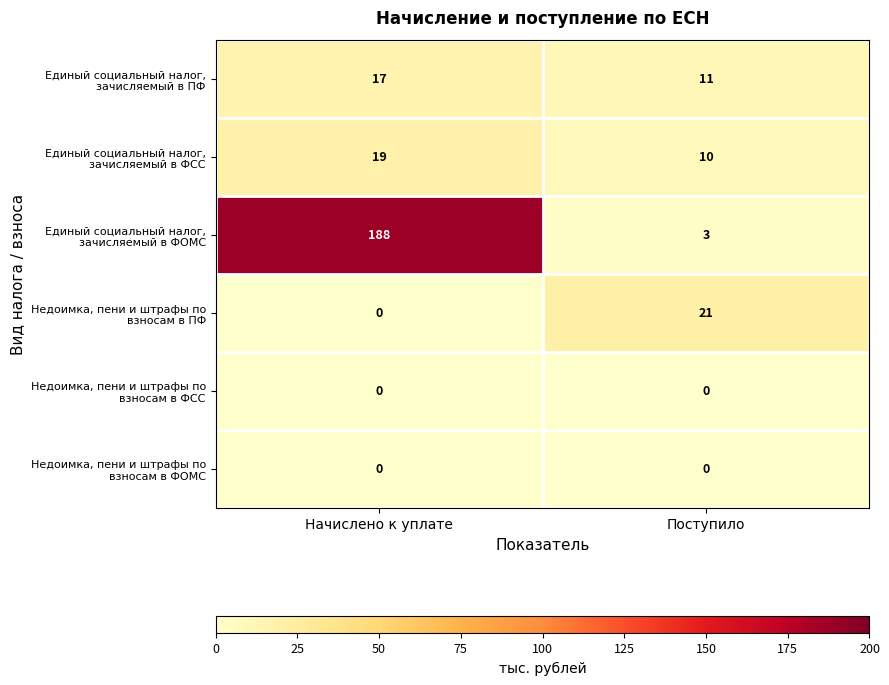

What is the spread (max minus min) of values at Поступило?

21